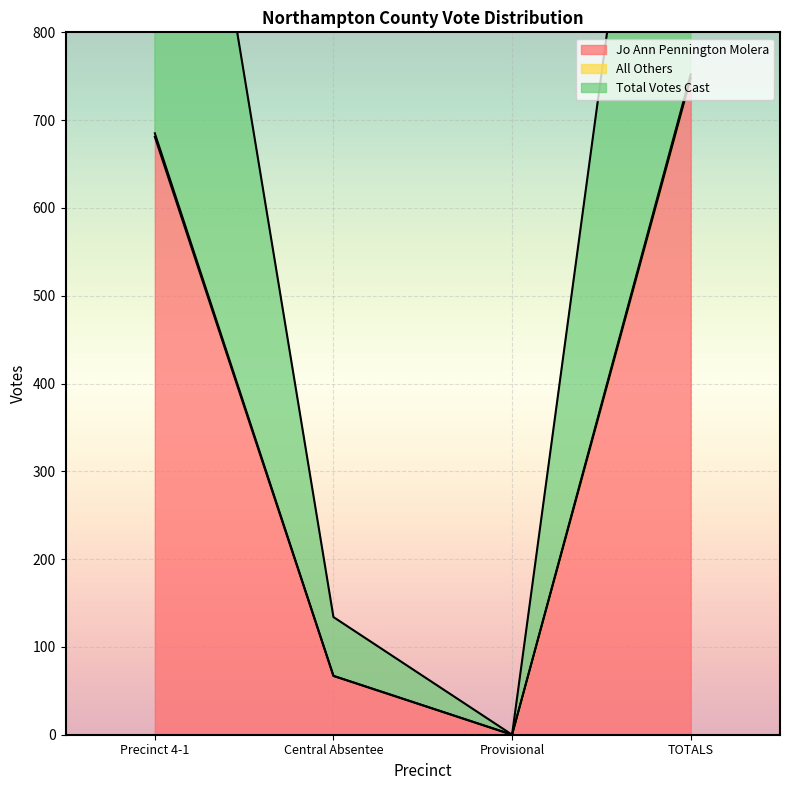

How many lines are shown in the chart?

3